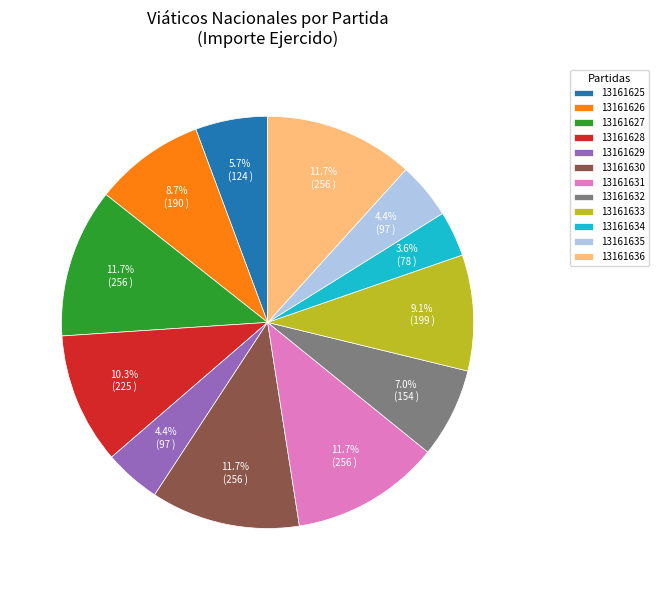

Approximately how many times larger is the value at 13161634 compared to 13161629?

0.8